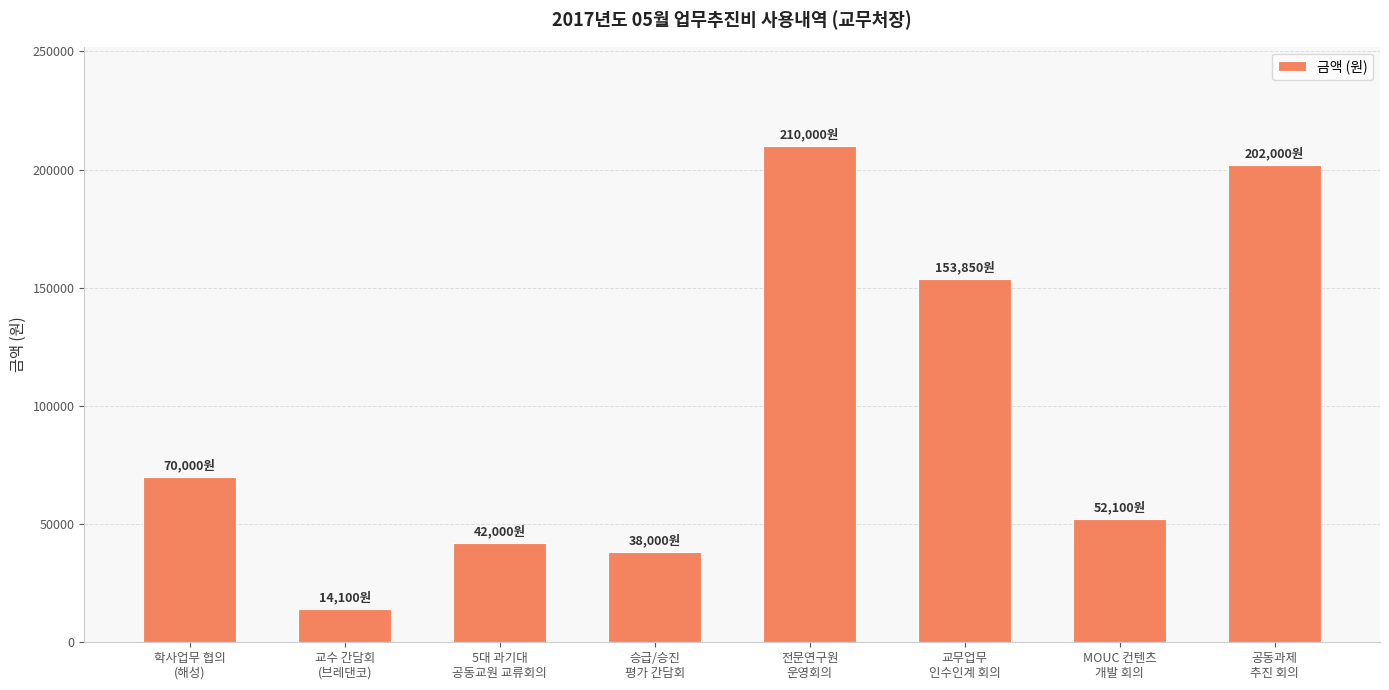

At which category does the chart reach its peak across all series?

전문연구원
운영회의